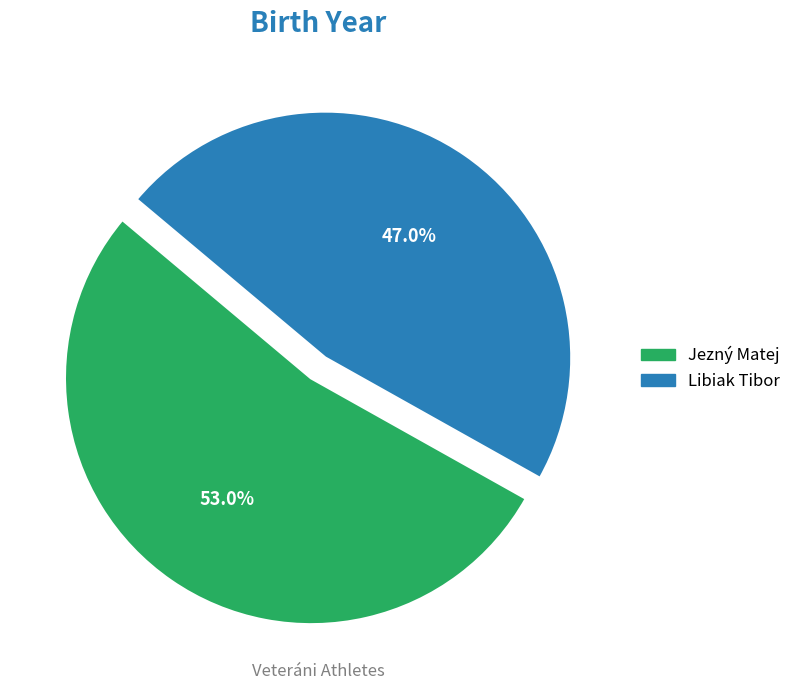

To the nearest percent, what is the combined percentage of Libiak Tibor and Jezný Matej?

100%